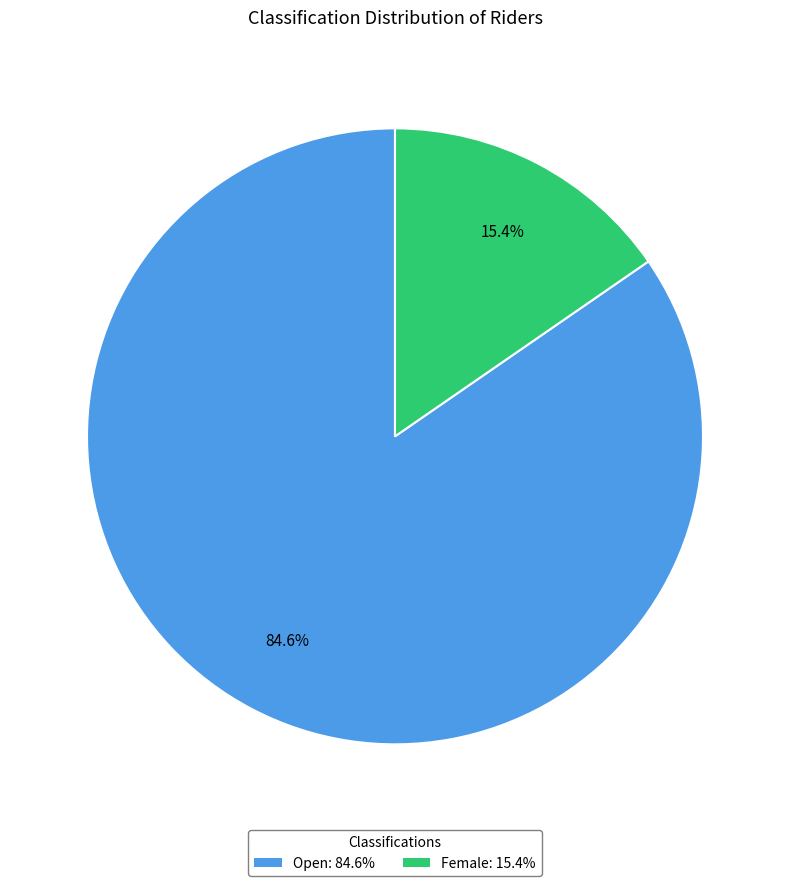

Do Female and Open together represent more than half of the pie?

Yes